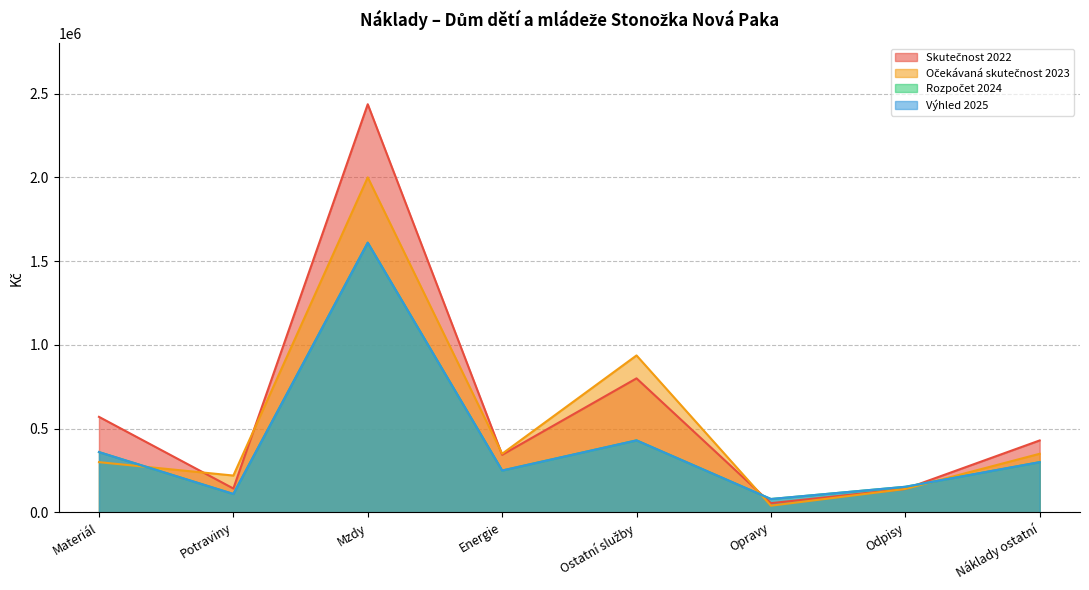

True or false: Skutečnost 2022 and Očekávaná skutečnost 2023 cross at least once.

True